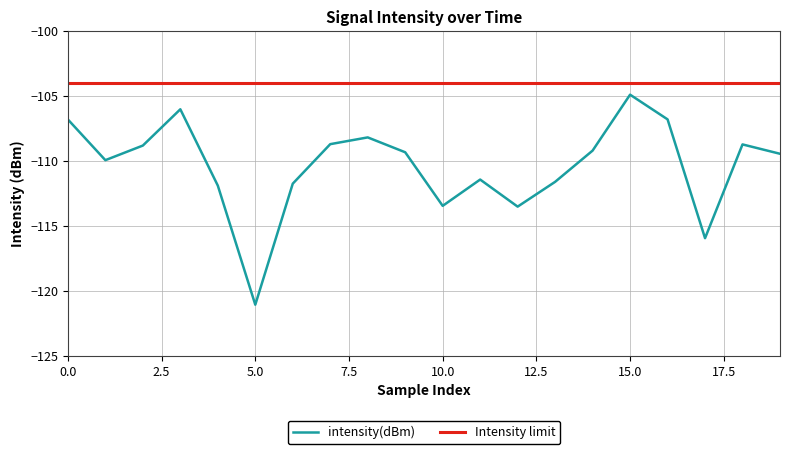

What is the value of the 18th point from the left?

-115.9